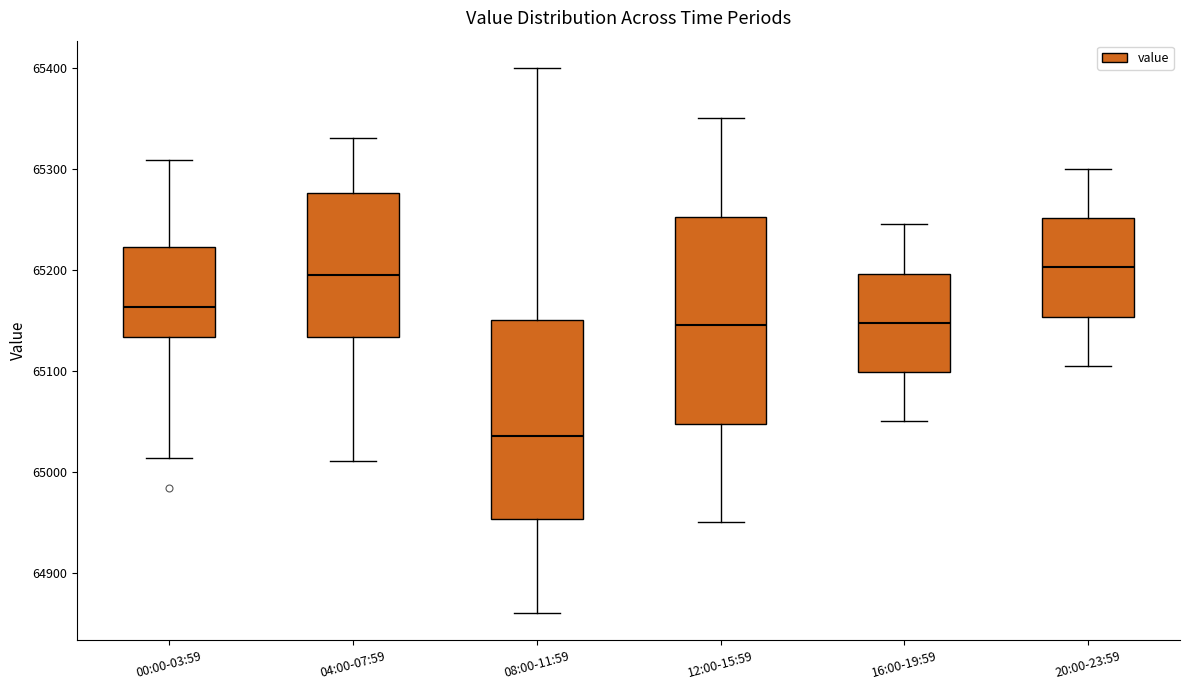

Where is the upper edge of the box for 00:00-03:59 on the y-axis? The values are not printed on the chart, so give them approximately, as read against the axis.

65220